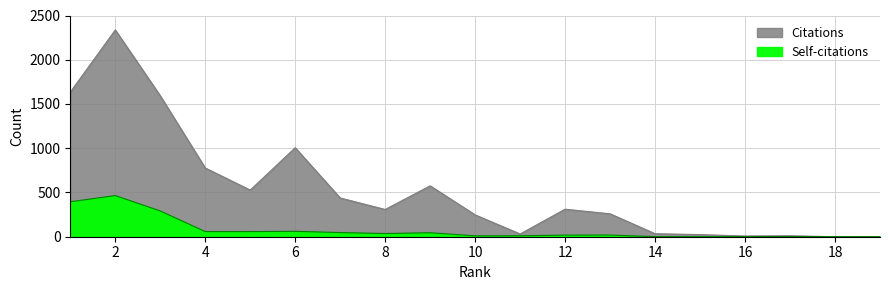

List the series in order of their peak value, highest first.

Citations, Self-citations